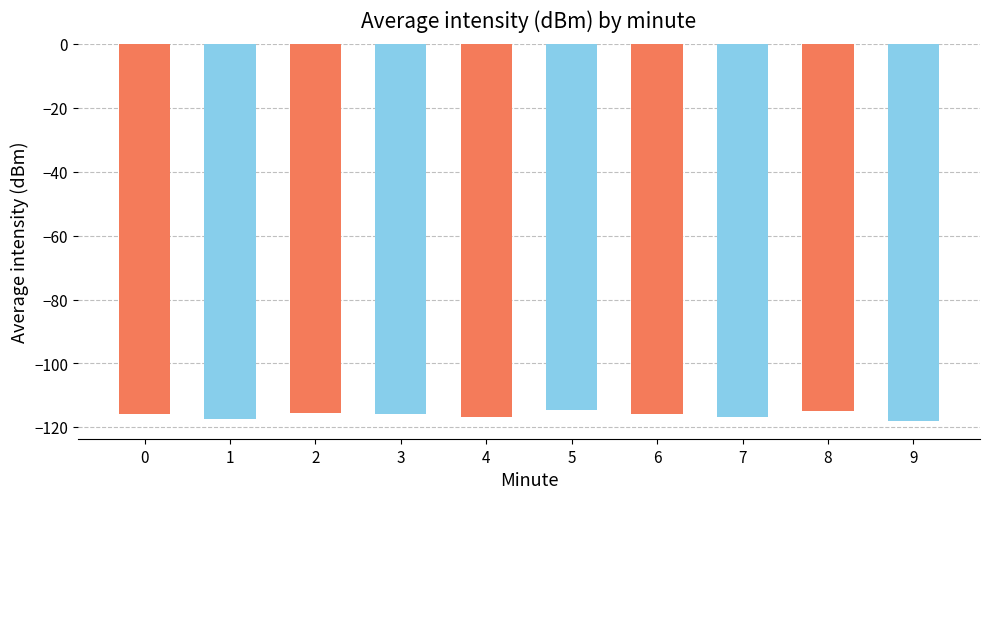

Rank the categories by value from lowest to highest.

9, 1, 4, 7, 6, 3, 0, 2, 8, 5